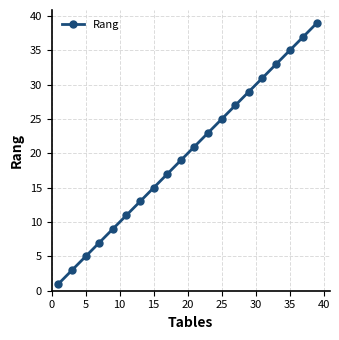

What is the value of the 10th point from the left?

19